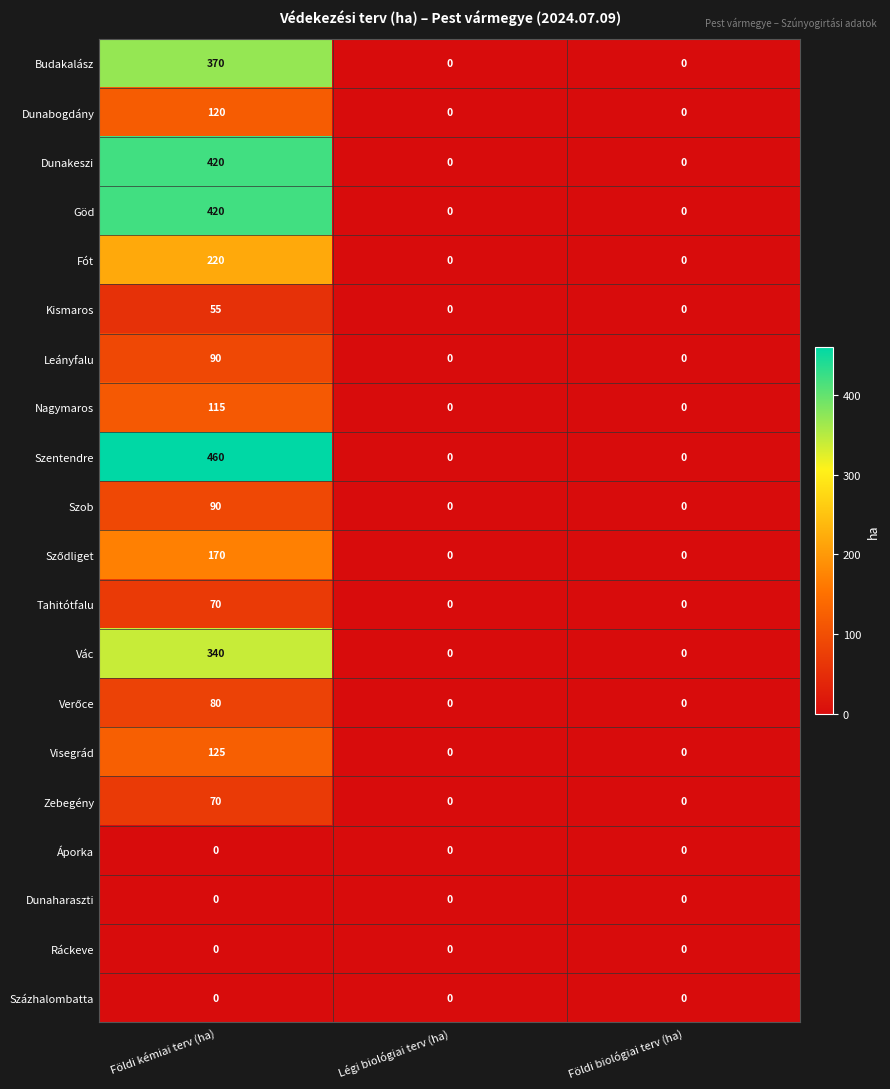

What is the difference between the maximum and minimum values in the Zebegény series?

70